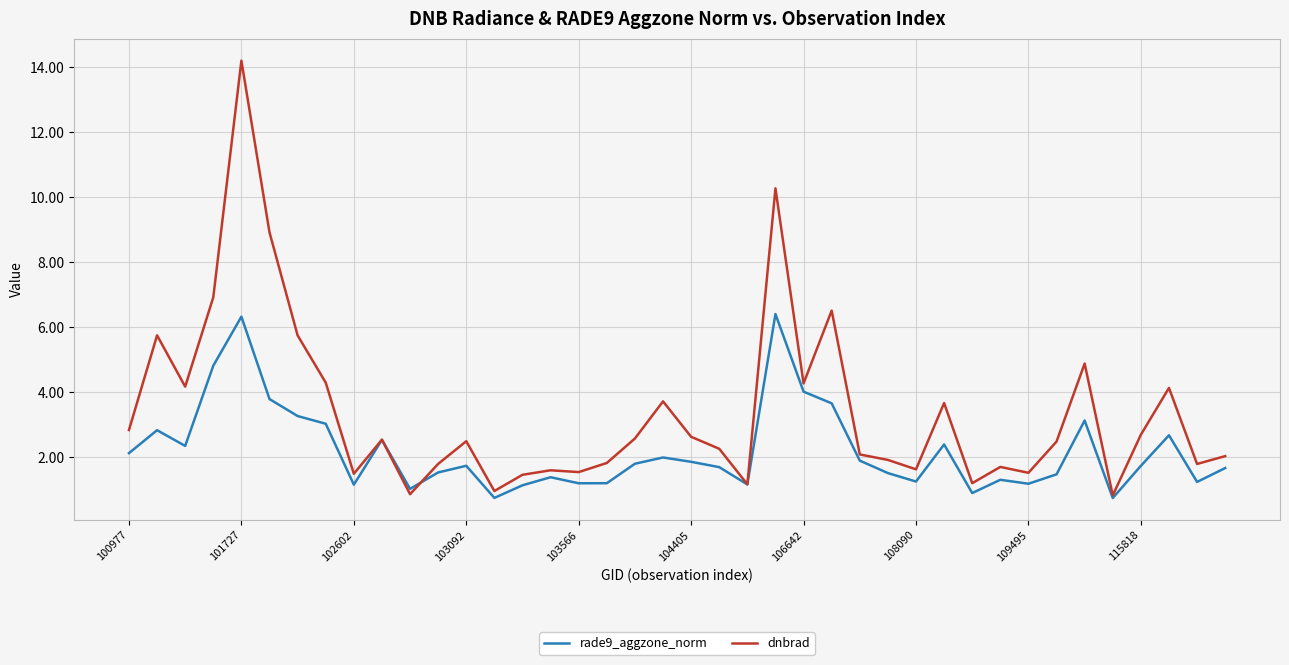

What is the highest value of the dnbrad series?

14.2